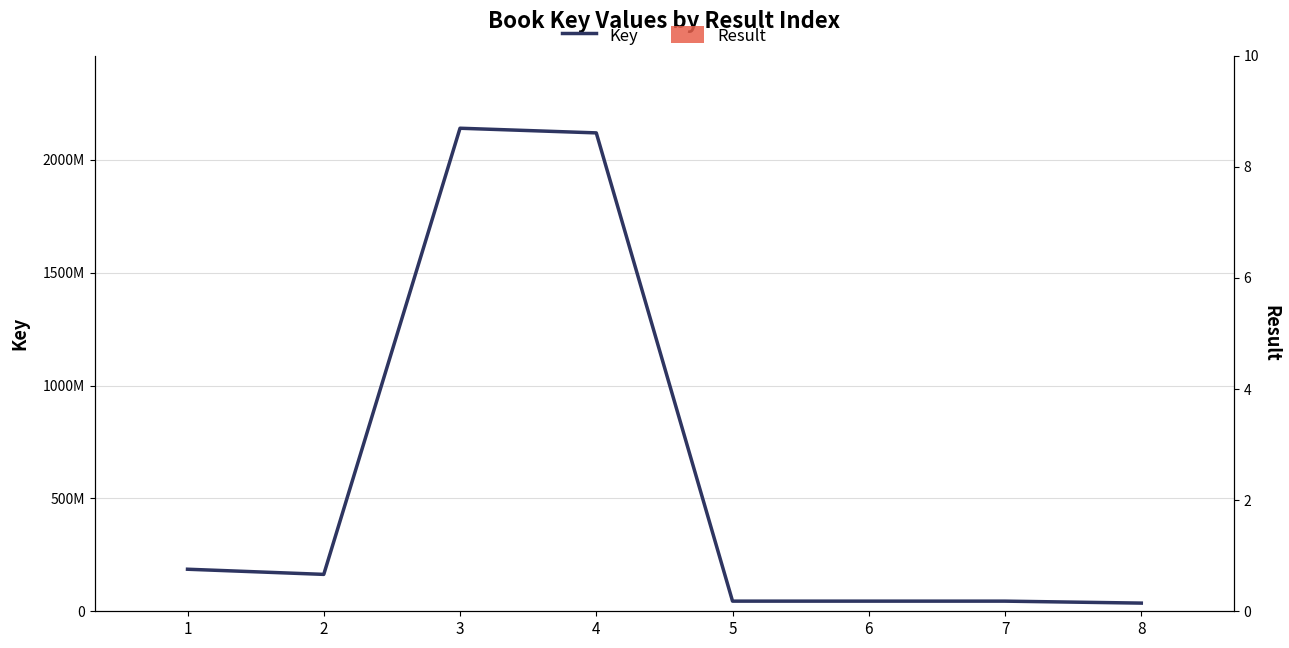

Is it true that Key equals 56950557 at 1?

False